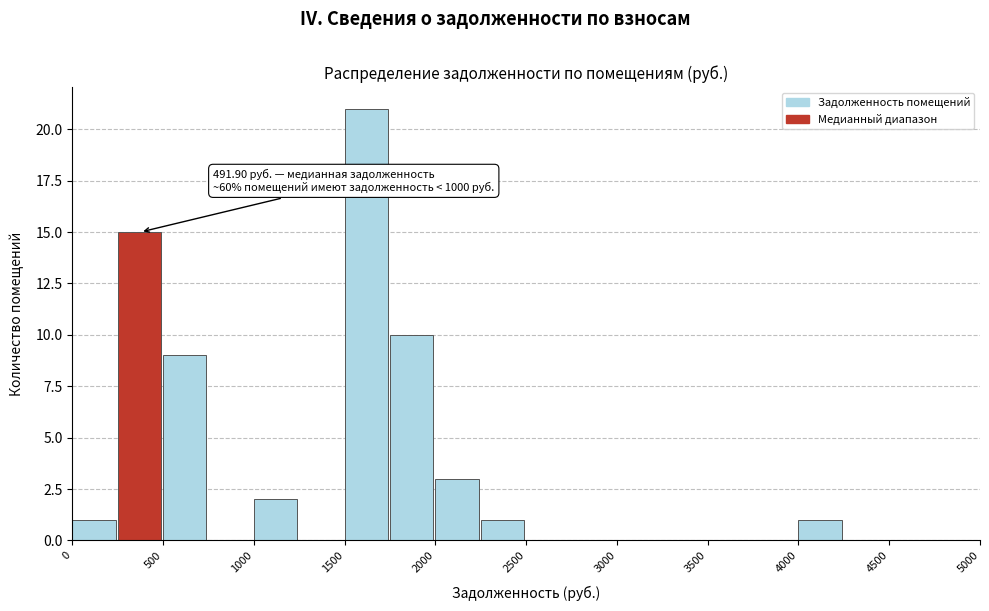

Over which range of the x-axis is the bar tallest?

1500 to 1750